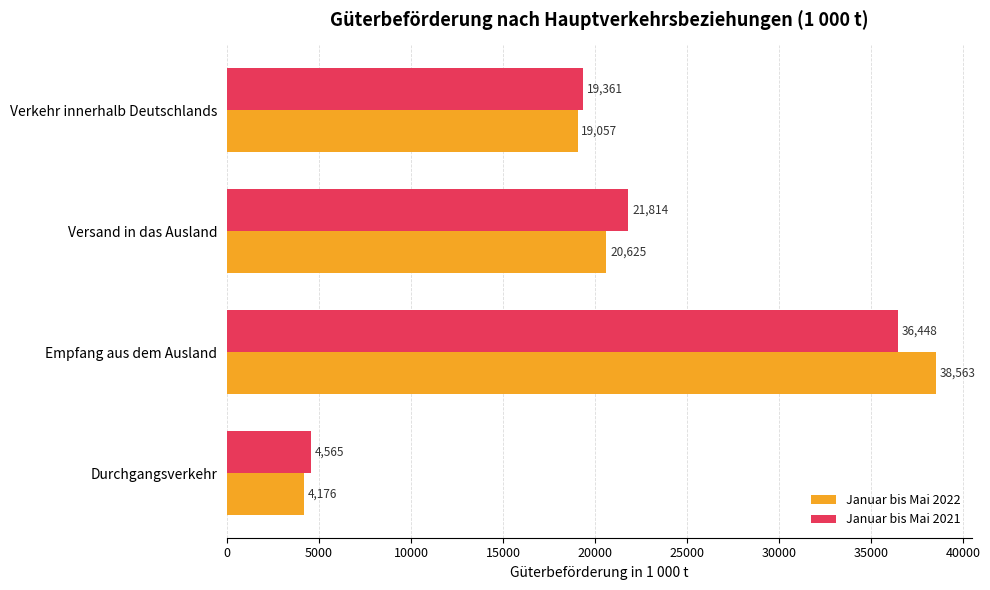

How many data points does each series have?

4